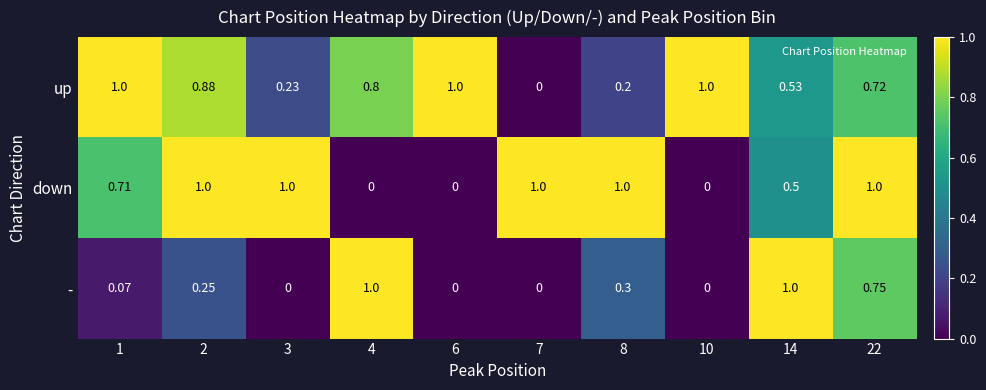

Is the value of up at 8 greater than the value of - at 22?

No